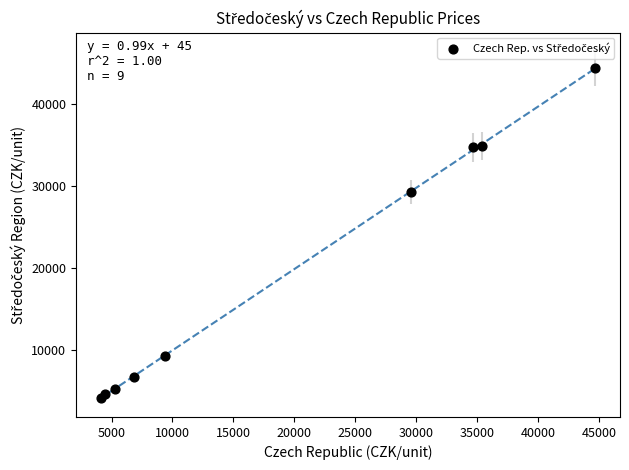

What Y value in the scatter plot is closest to 24261?

29284